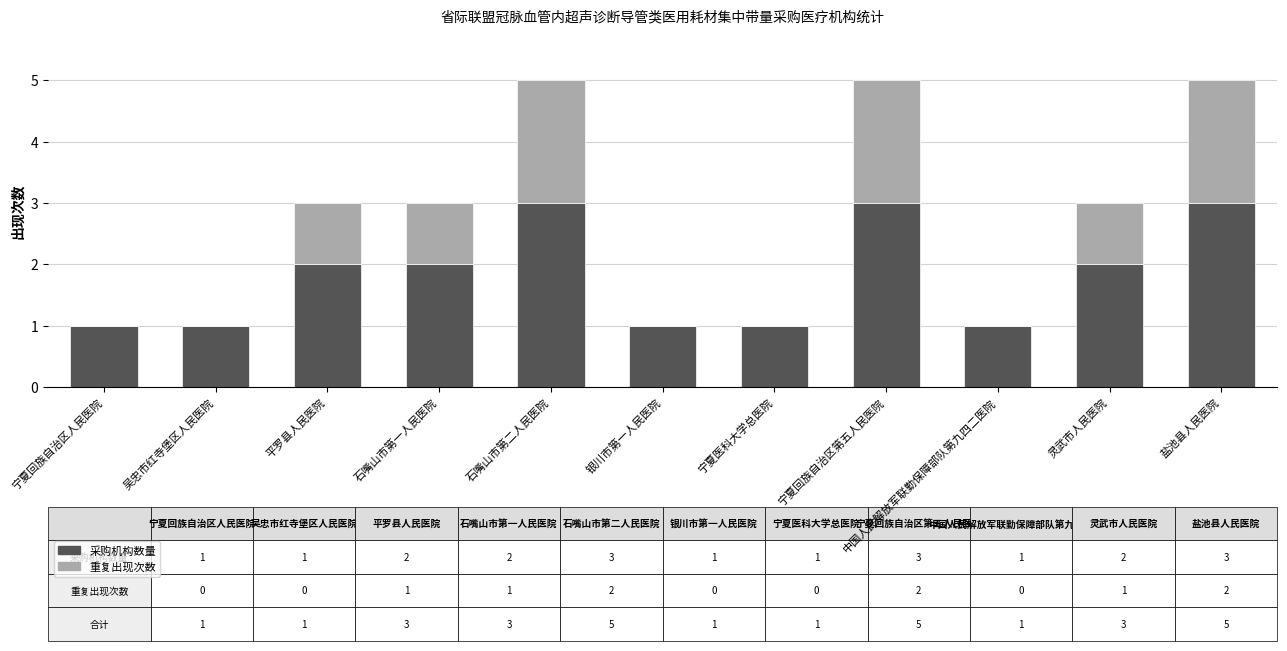

The value of 采购机构数量 at 盐池县人民医院 is 3. True or false?

True